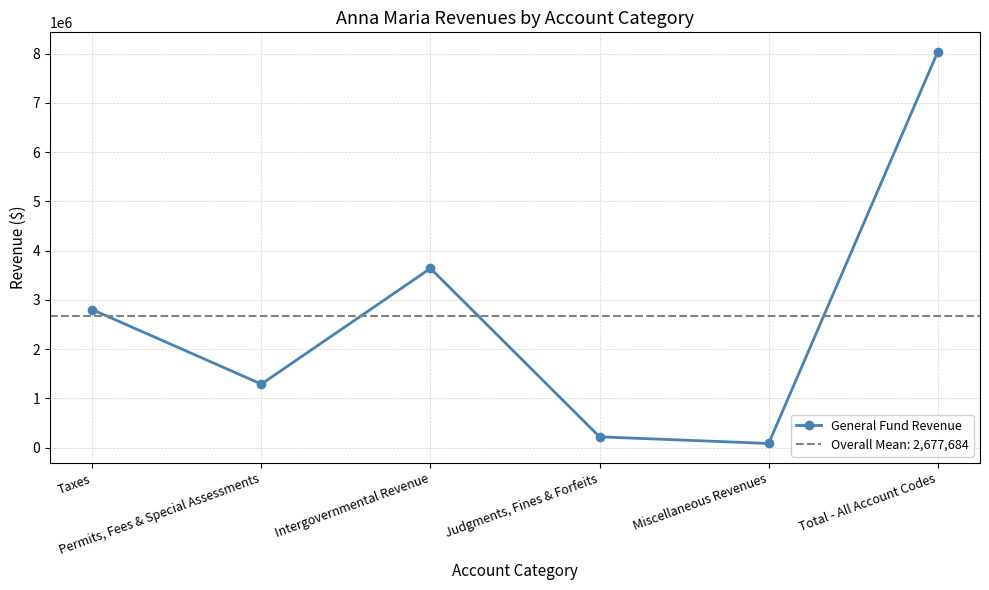

Read the value at Intergovernmental Revenue, to the nearest 10.

3638840